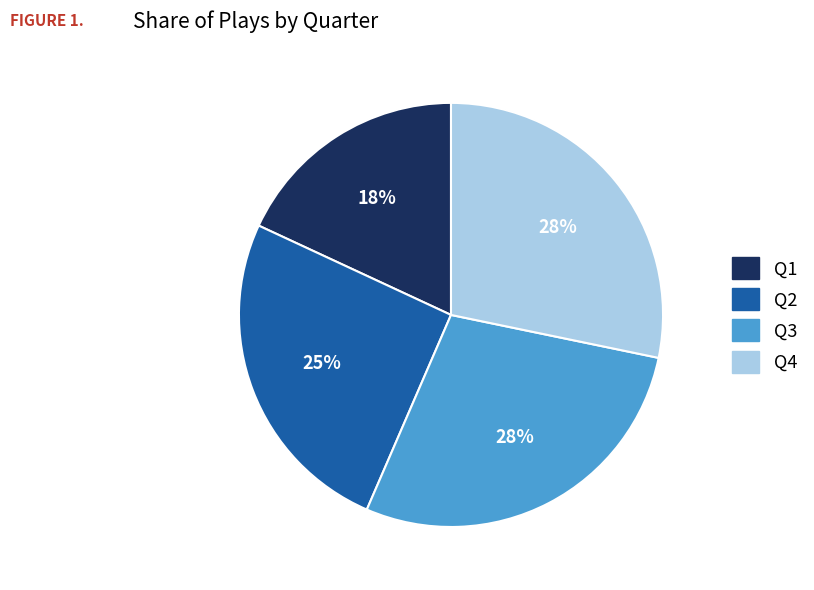

Does any single category account for the majority?

No